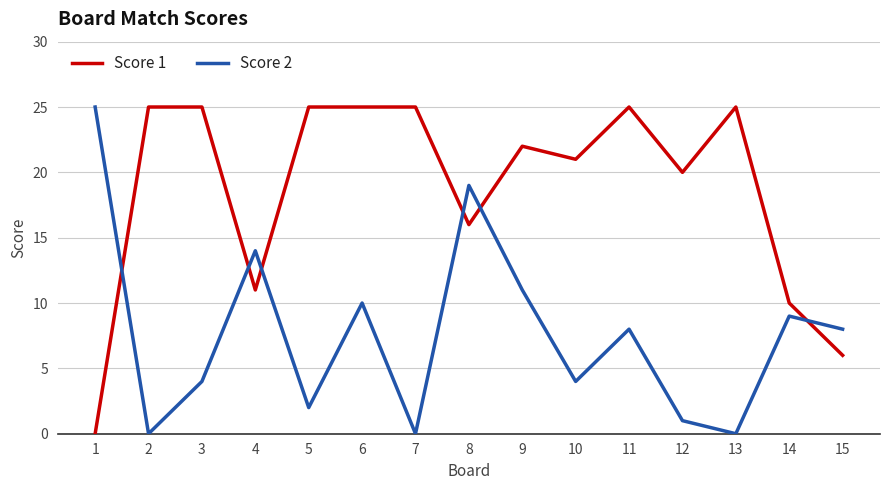

What value does the Score 2 series have at 6, to the nearest 5?

10